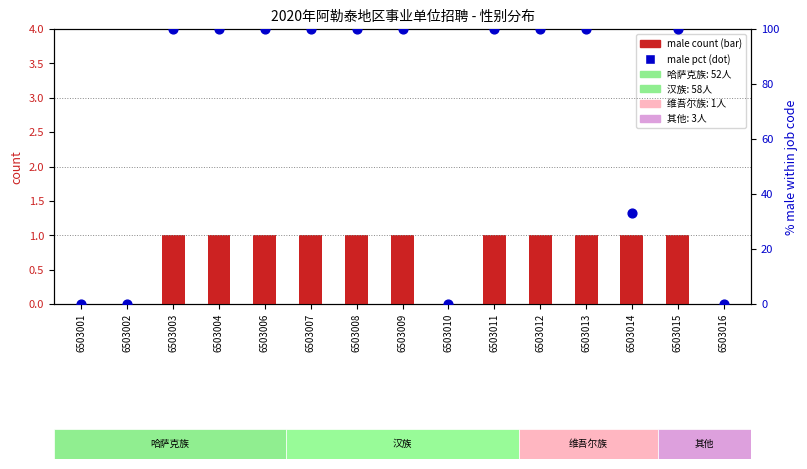

At how many categories does at least one series exceed 17?

11